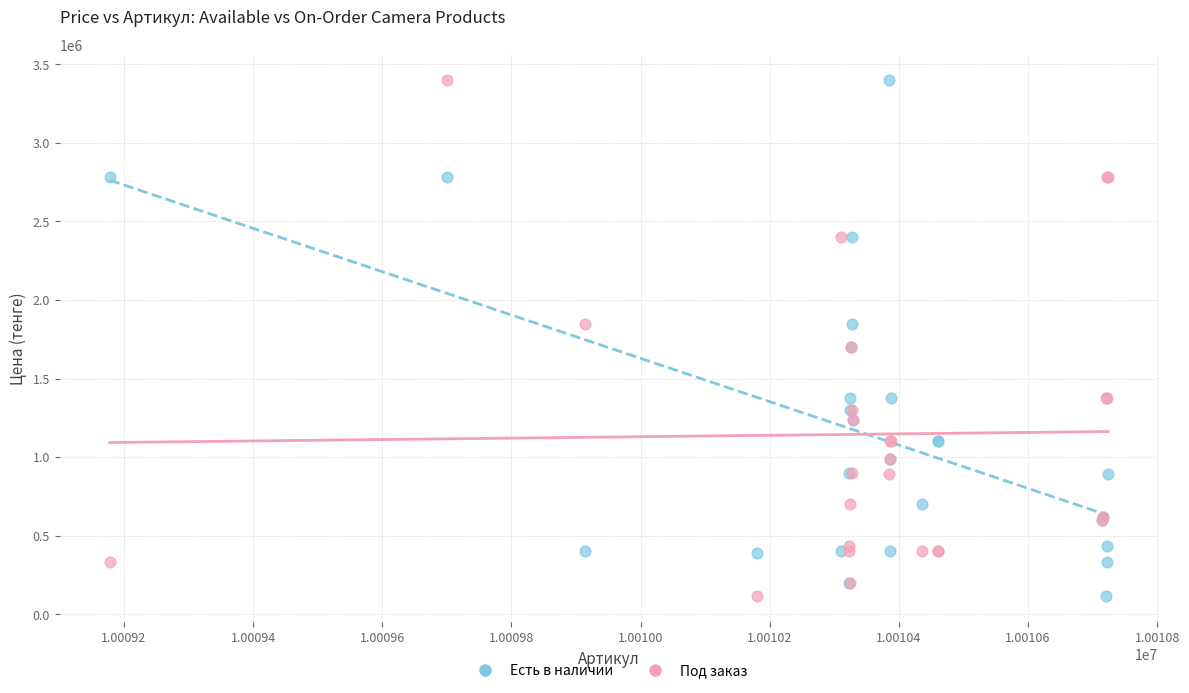

What is the X range (max minus min) for the scatter plot?

1546